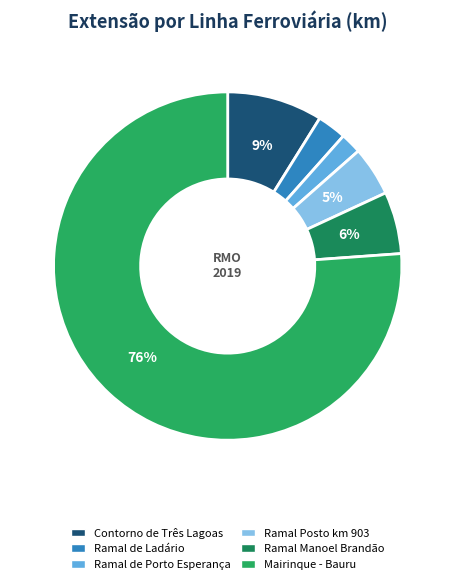

Rank the categories by value from highest to lowest.

Mairinque - Bauru, Contorno de Três Lagoas, Ramal Manoel Brandão, Ramal Posto km 903, Ramal de Ladário, Ramal de Porto Esperança